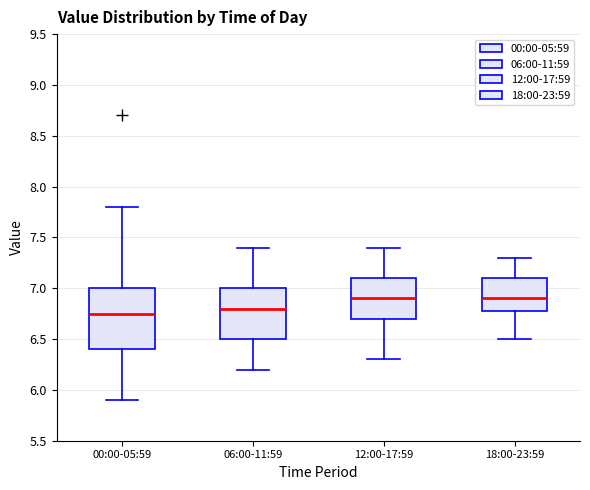

Reading left to right, read every box against the y-axis: the position of its median line, the range the box covers, and the ends of its whiskers. The values are not printed on the chart, so give them approximately, as read against the axis.

00:00-05:59: median 6.75, box 6.40 to 7.00, whiskers 5.90 to 7.80
06:00-11:59: median 6.80, box 6.50 to 7.00, whiskers 6.20 to 7.40
12:00-17:59: median 6.90, box 6.70 to 7.10, whiskers 6.30 to 7.40
18:00-23:59: median 6.90, box 6.80 to 7.10, whiskers 6.50 to 7.30